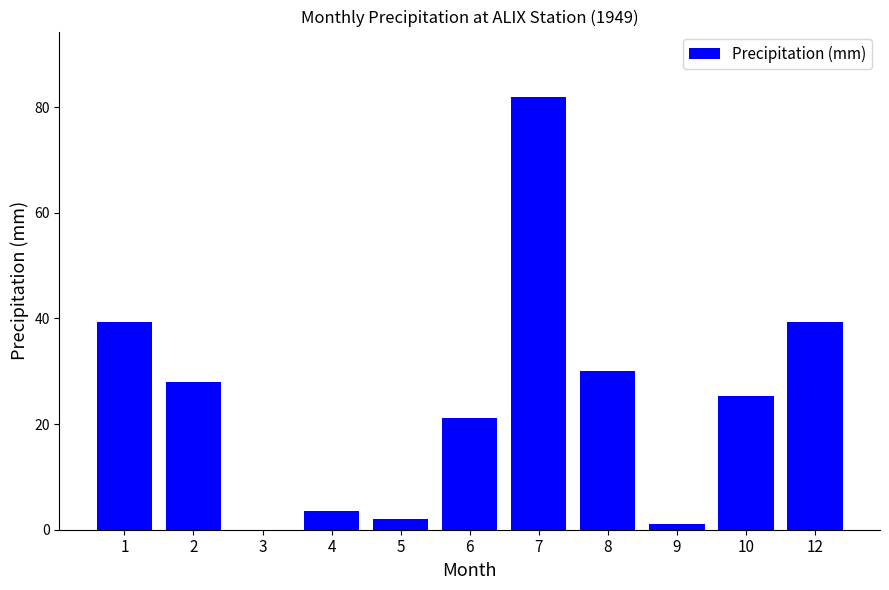

Count the number of categories in the chart.

11